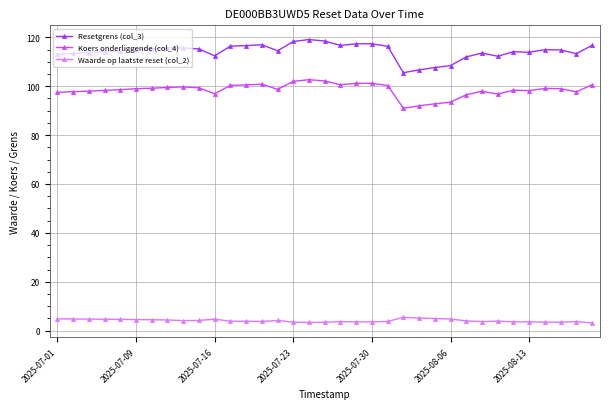

What is the minimum value for Koers onderliggende (col_4)?

91.0